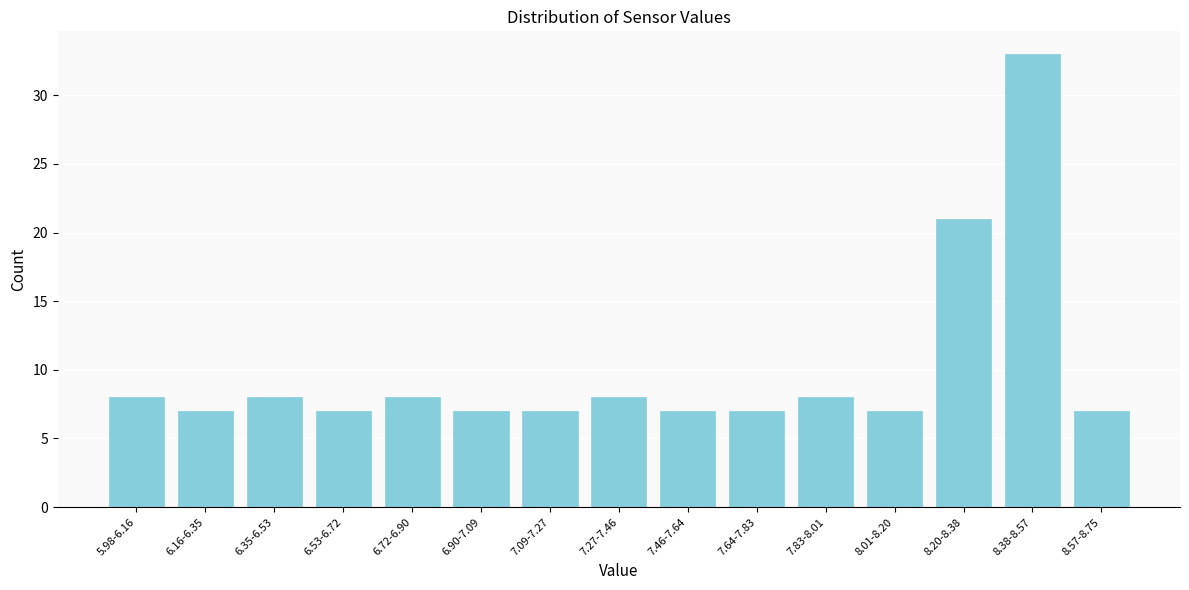

Reading left to right, extract all data points from this chart.

8	7	8	7	8	7	7	8	7	7	8	7	21	33	7